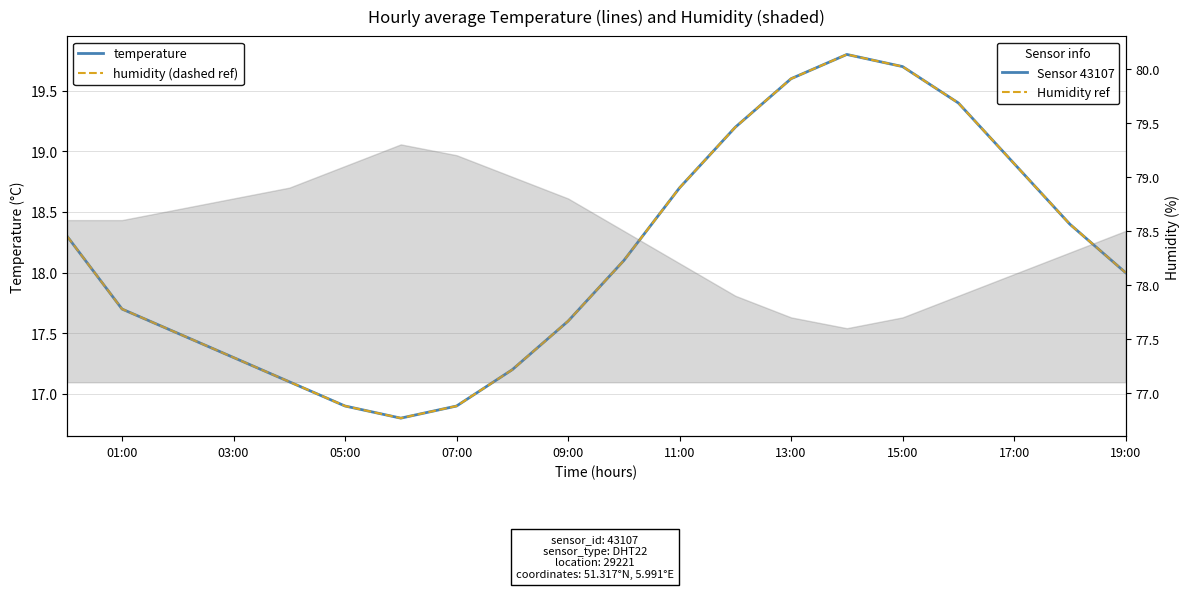

Is the value of humidity (dashed ref) at 16 greater than the value of temperature at 07:00?

Yes